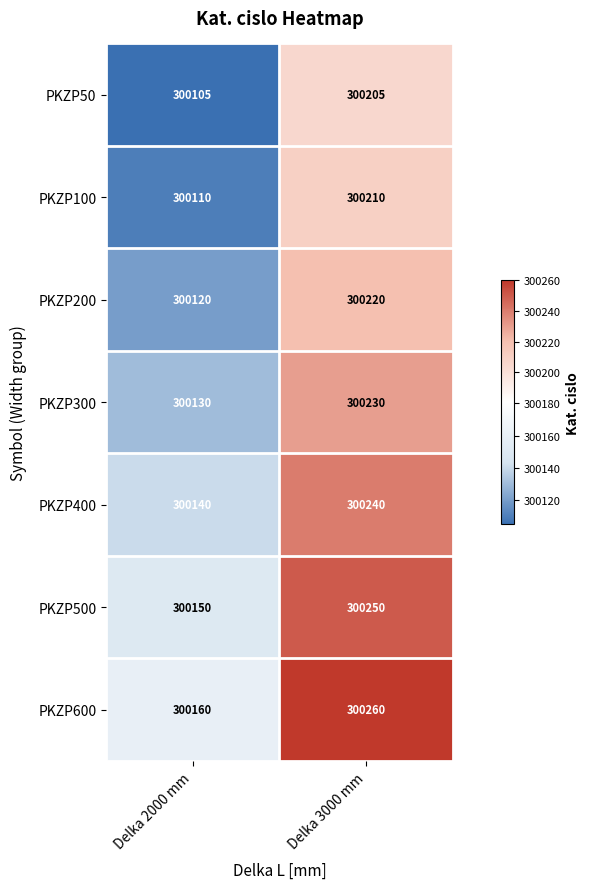

What is the average value of the PKZP100 series?

300160